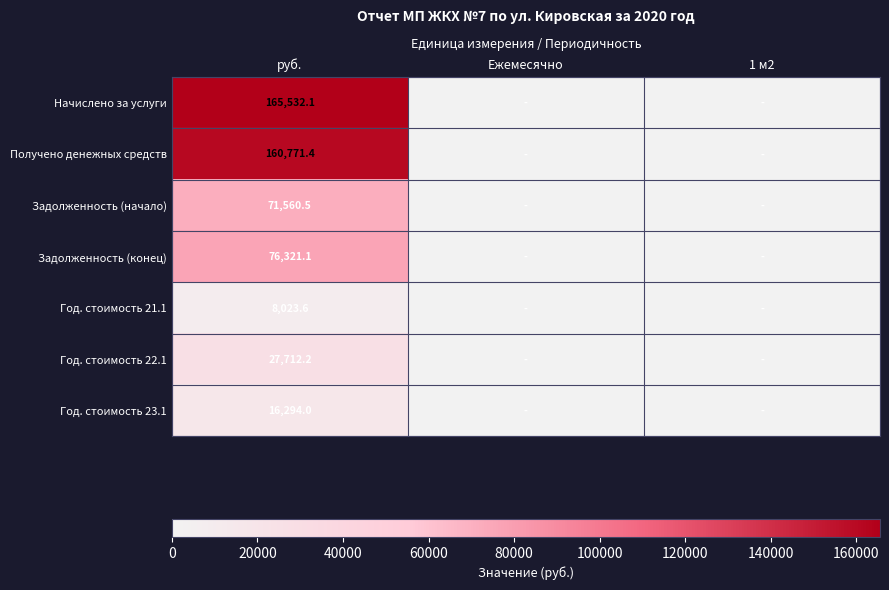

What is the spread (max minus min) of values at руб.?

157508.5